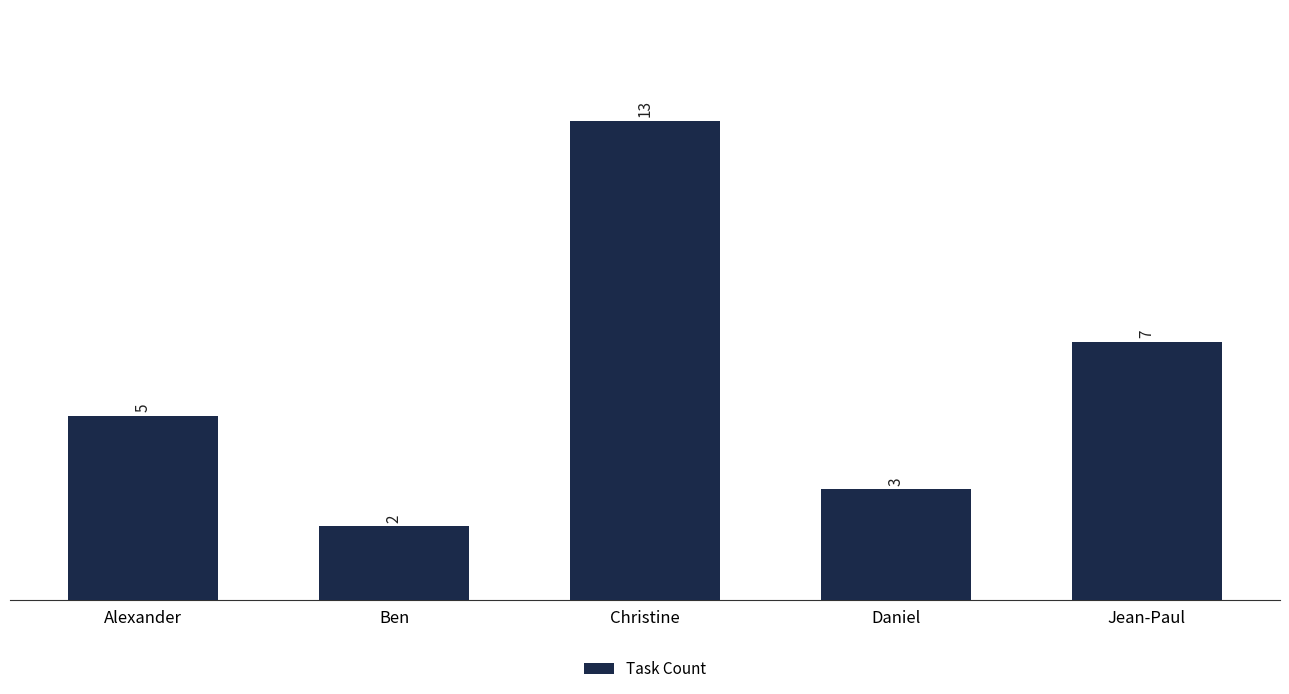

Reading left to right, transcribe all the data shown in this chart.

5	2	13	3	7